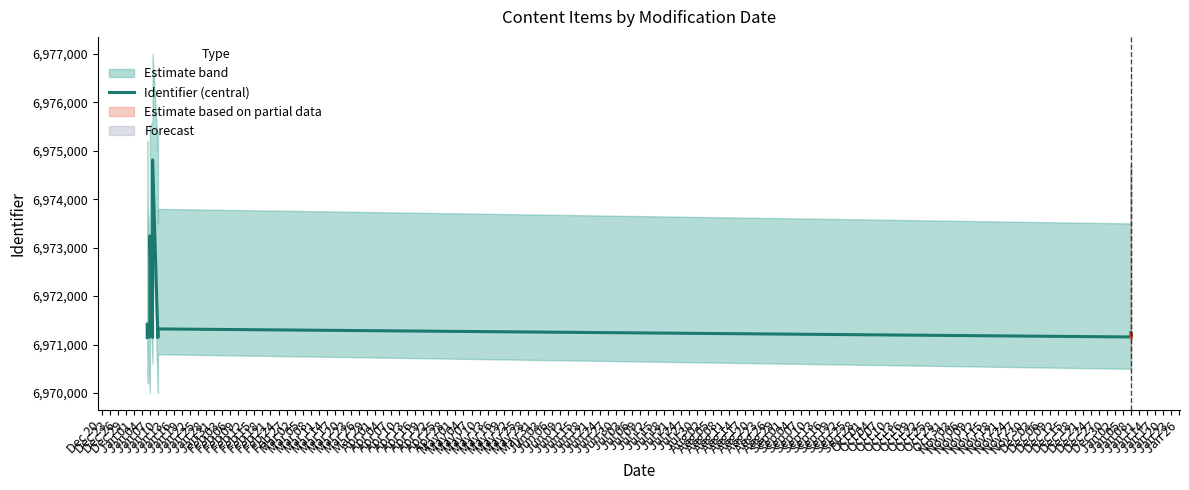

The value at Jan 08 is 1412845. True or false?

False